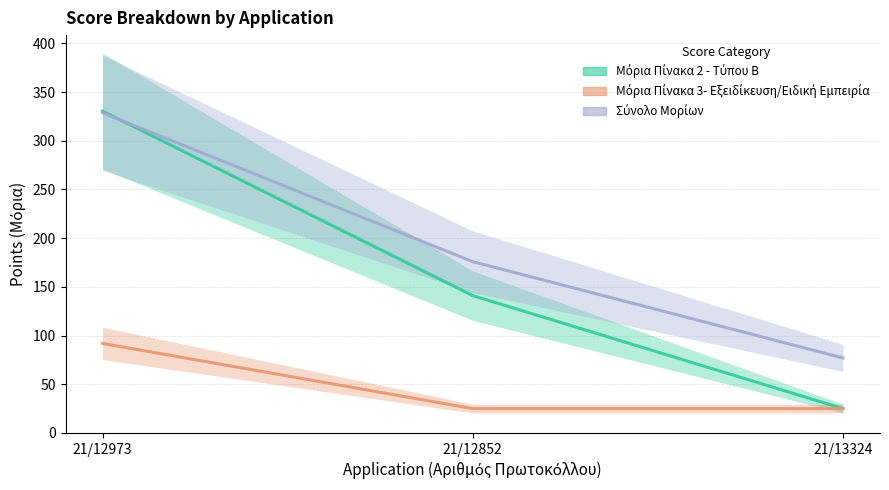

How many lines are shown in the chart?

3